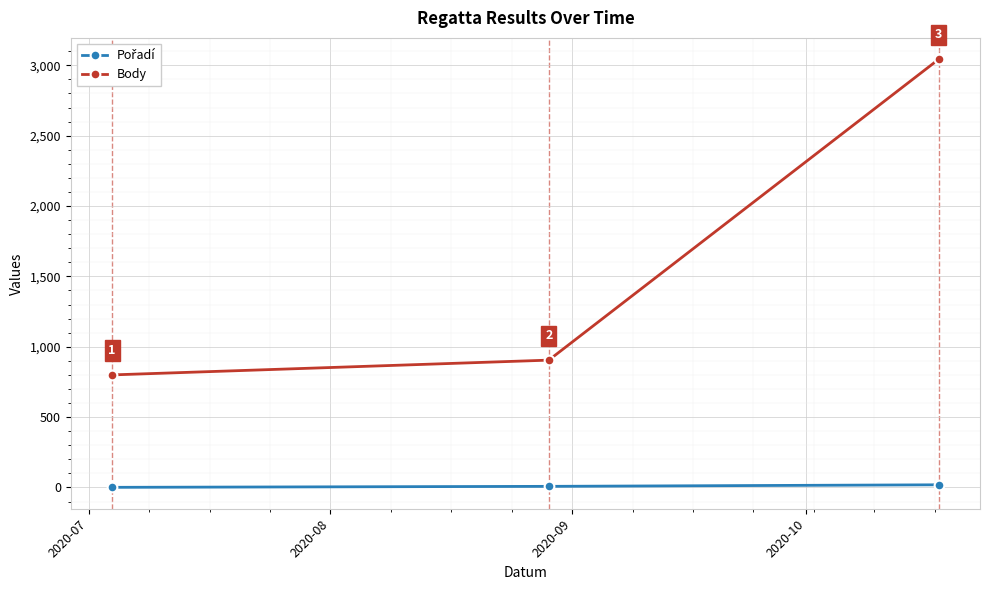

Which series has the widest spread of values?

Body